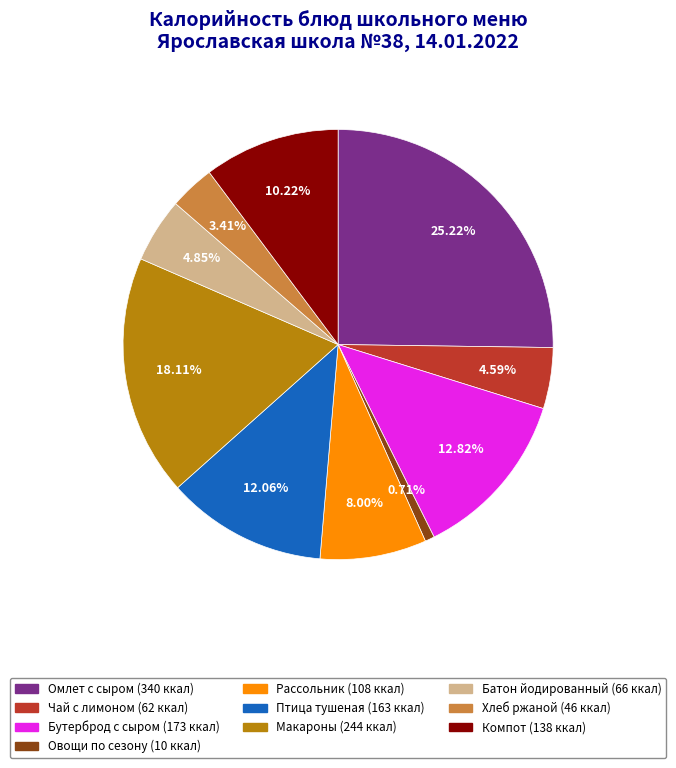

Is there a majority slice in this chart?

No